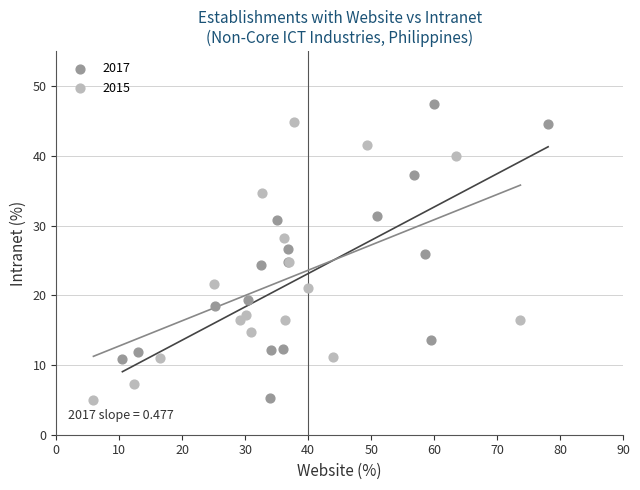

Which series has the largest Y range (max minus min)?

2017